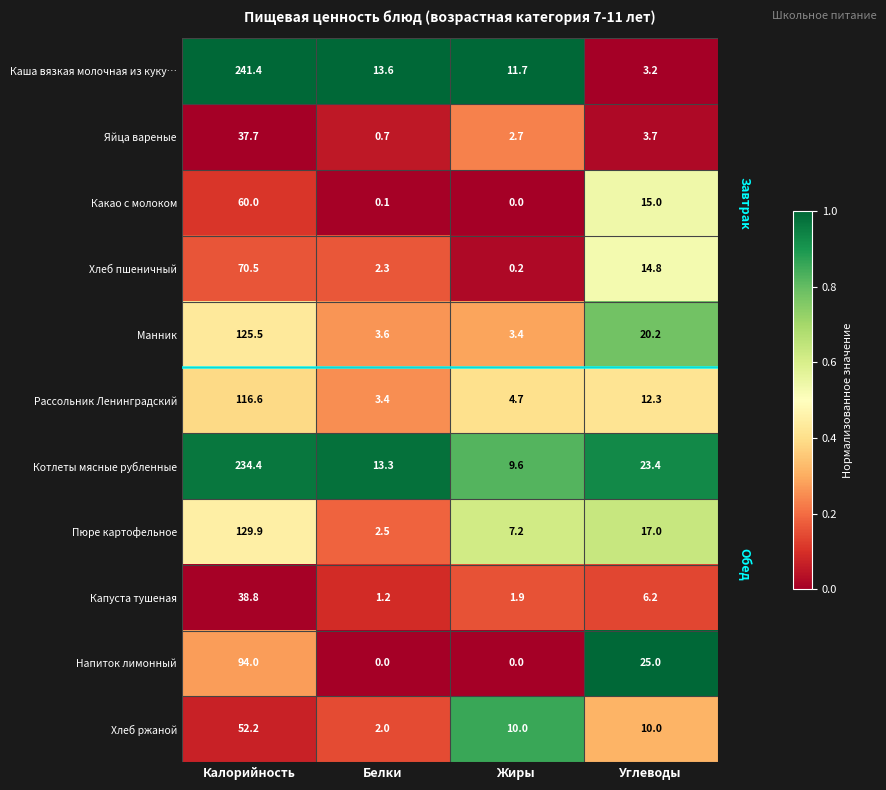

At which label does Хлеб пшеничный reach its minimum?

Жиры